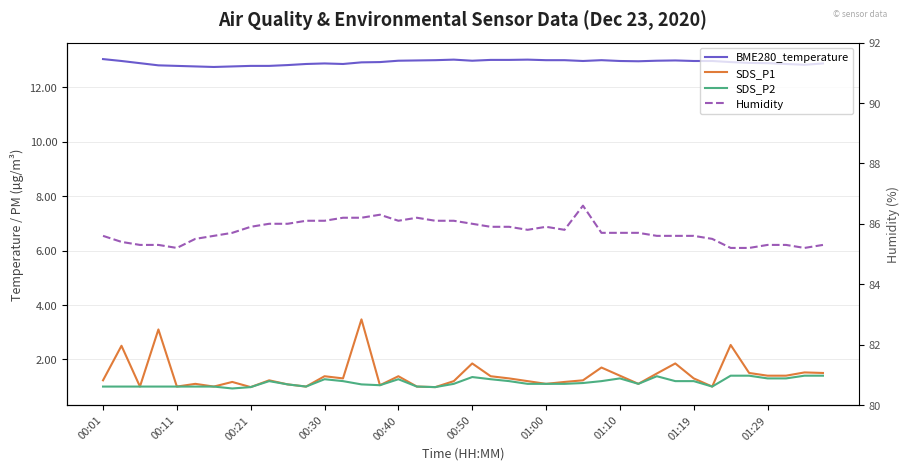

In SDS_P2, how many points are higher than both neighbors (excluding endpoints)?

6